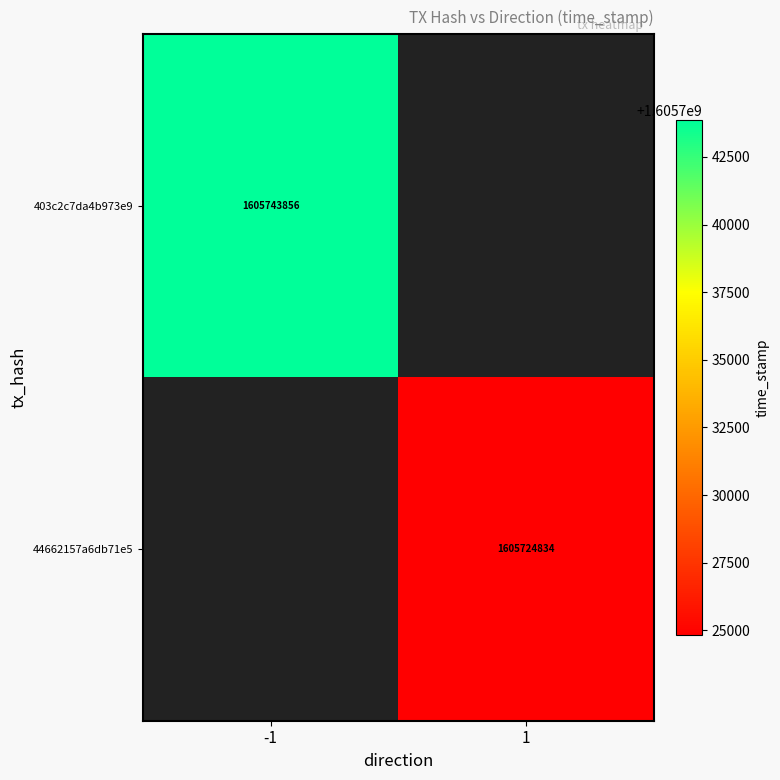

What is the greatest value displayed?

1605743856.0